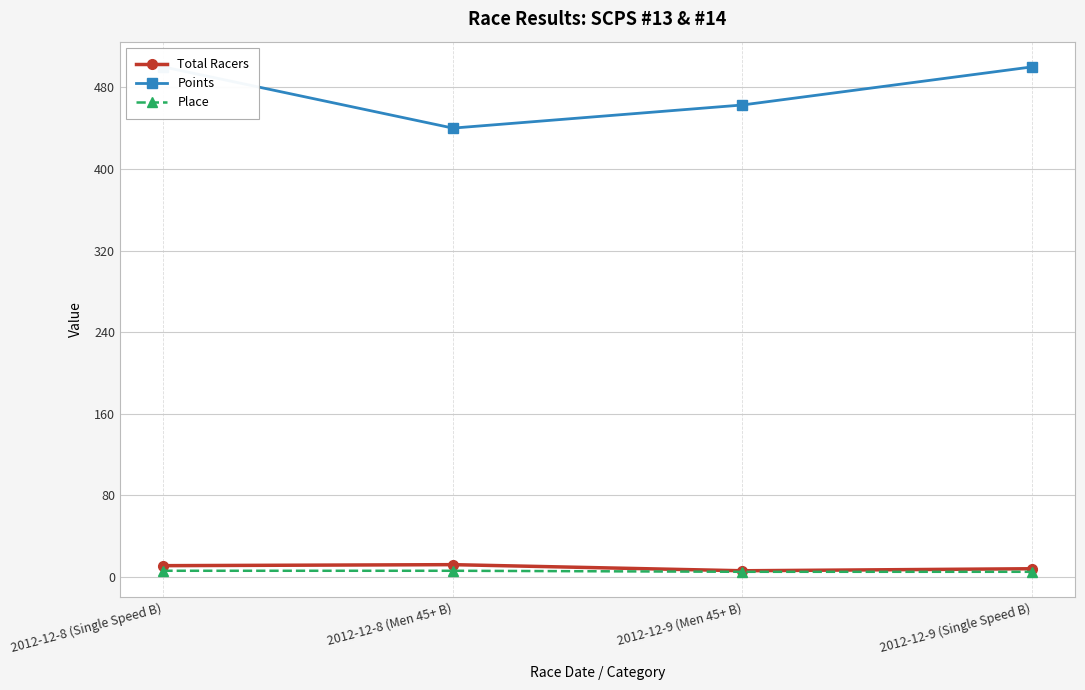

True or false: Place and Points cross at least once.

False